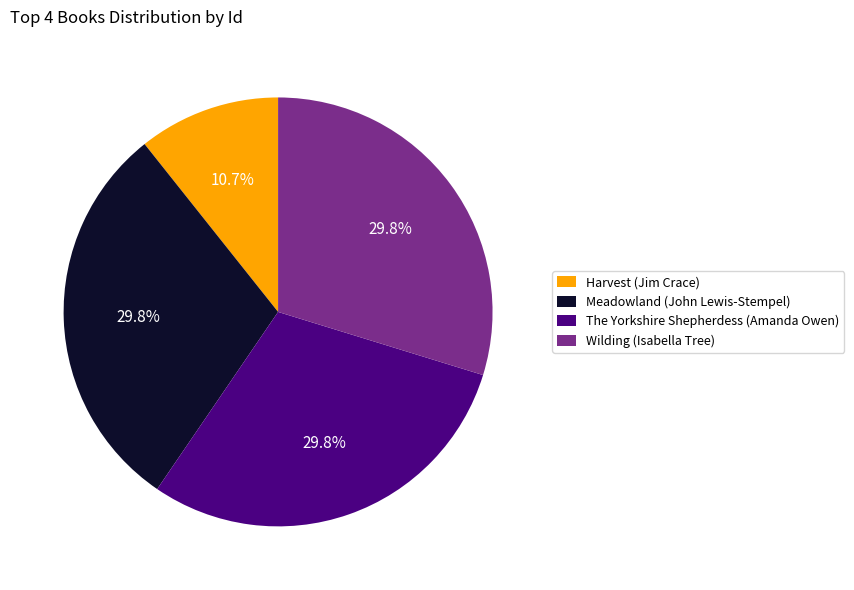

Which slice is the smallest?

Harvest (Jim Crace)